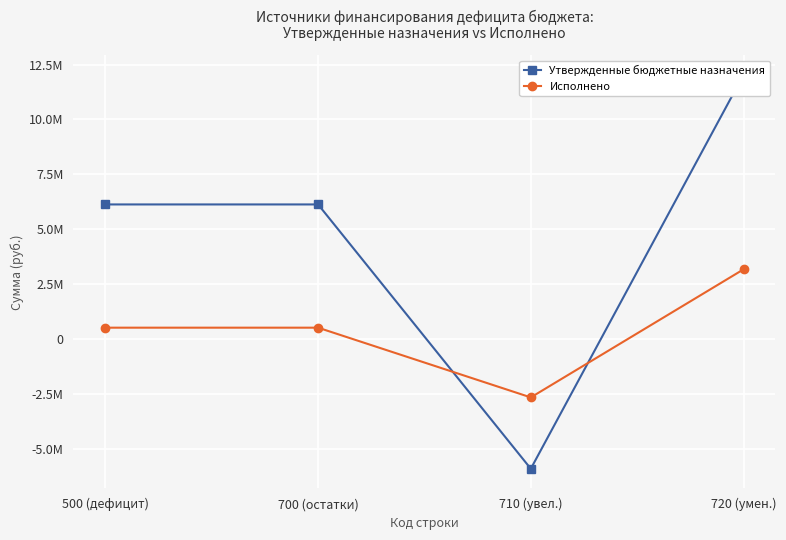

At which label does Исполнено first exceed 519709?

500 (дефицит)